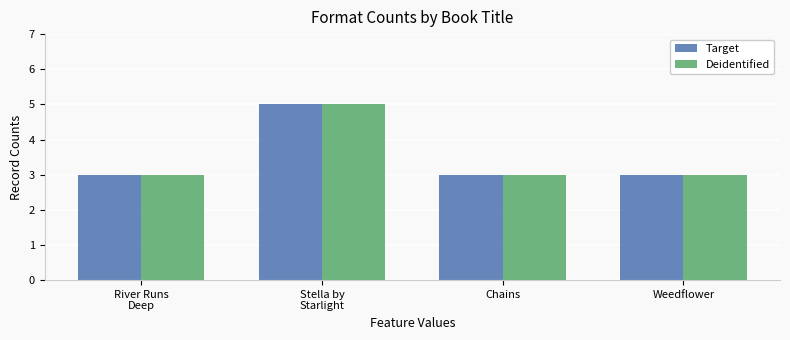

Count the number of categories in the chart.

4